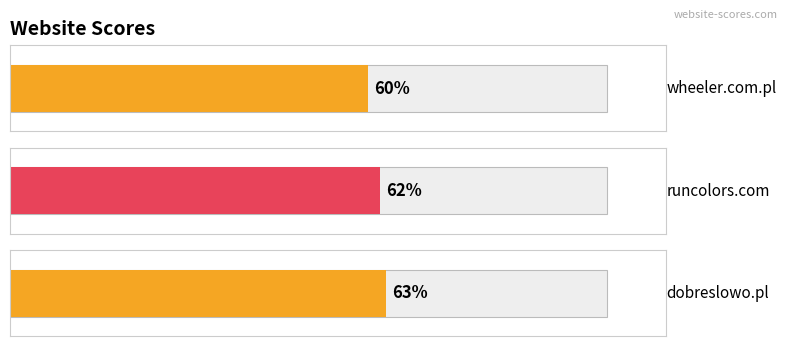

Are the bars horizontal?

Yes